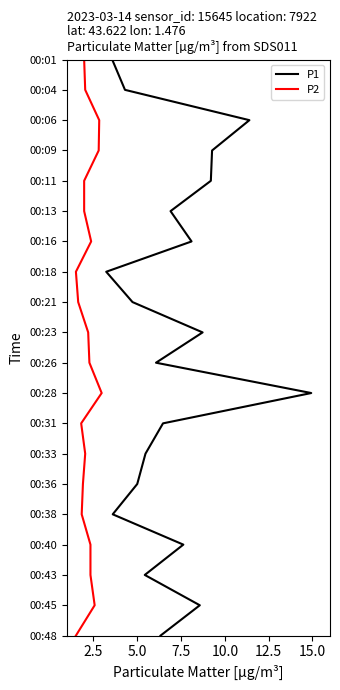

True or false: P1 and P2 intersect in this chart.

False